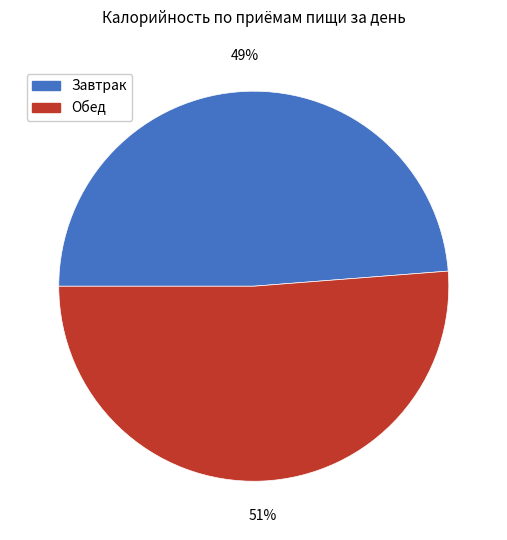

Is it true that Завтрак is 38% of the pie?

False